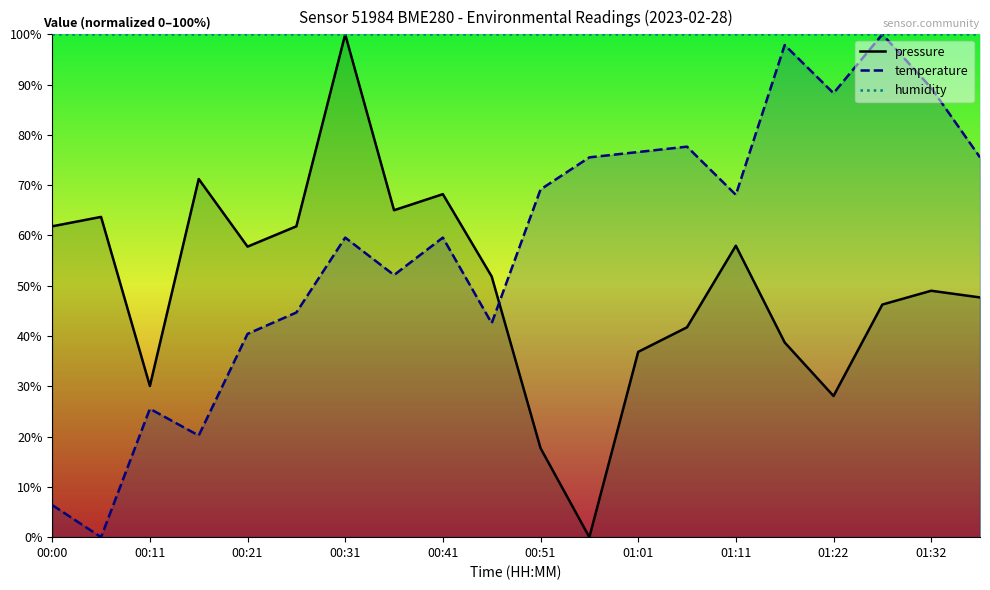

Rank the series by their maximum value, from lowest to highest.

pressure, temperature, humidity